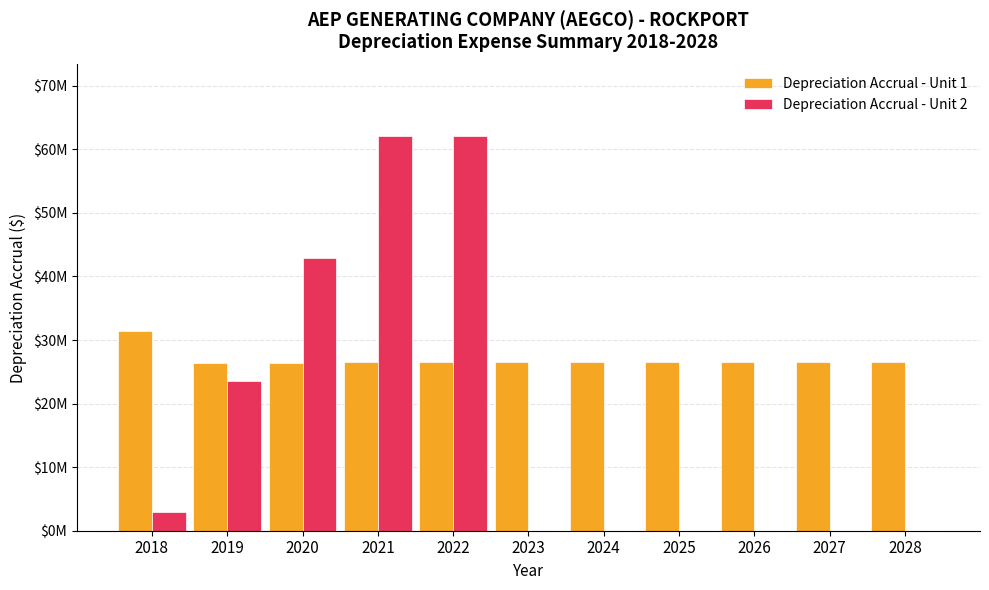

What is the difference between the second highest and minimum values in the Depreciation Accrual - Unit 1 series?

123284